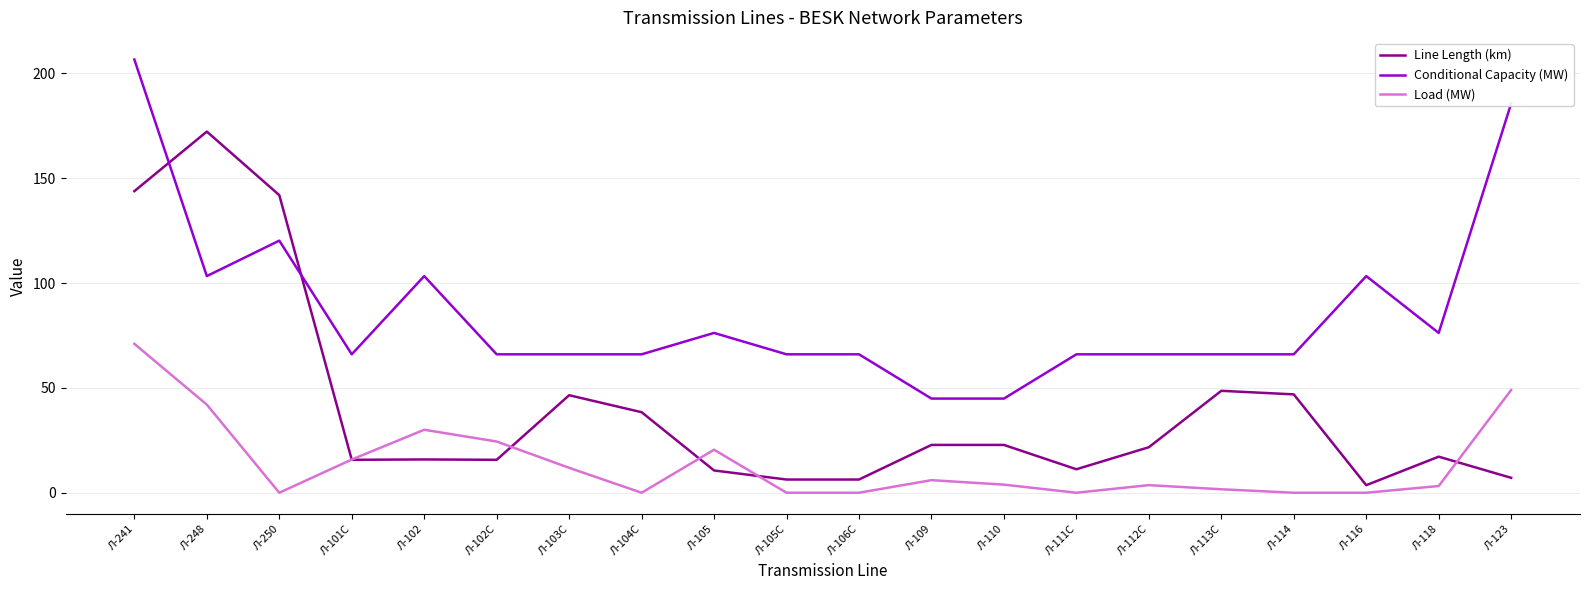

What value does the Line Length (km) series have at Л-116?

3.6